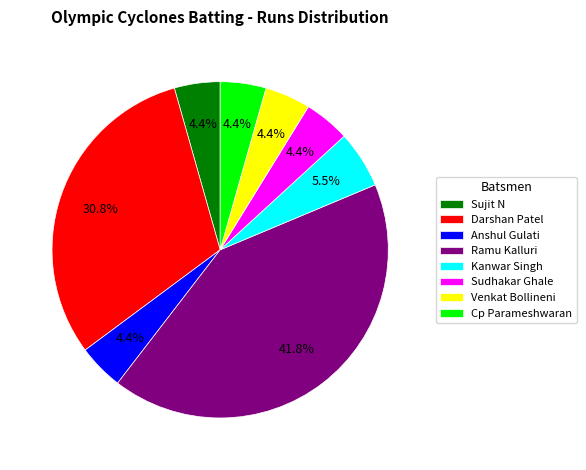

To the nearest percent, what portion does Sudhakar Ghale represent?

4%